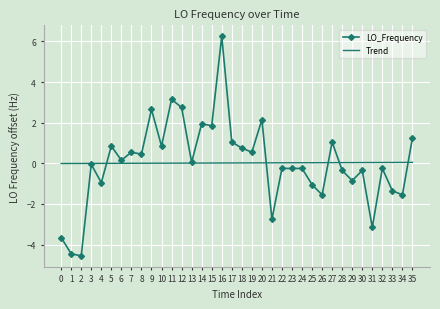

Is the value of Trend at 18 greater than the value of LO_Frequency at 27?

No